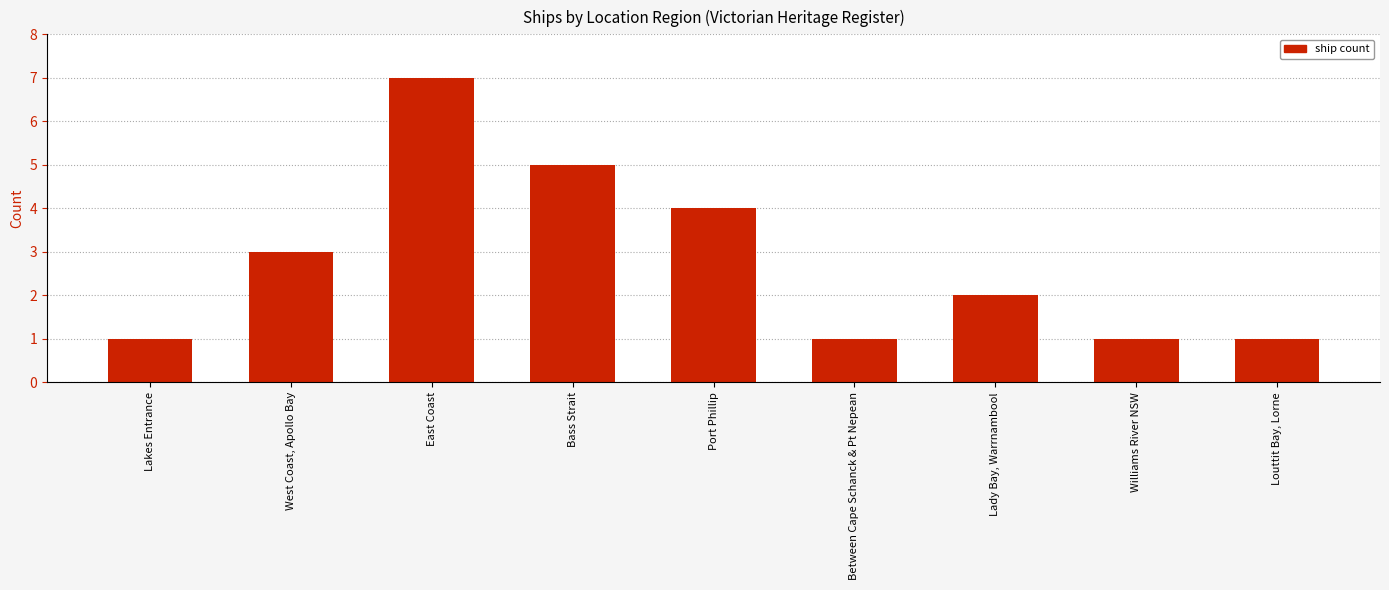

Reading left to right, extract all data points from this chart.

Lakes Entrance=1	West Coast, Apollo Bay=3	East Coast=7	Bass Strait=5	Port Phillip=4	Between Cape Schanck & Pt Nepean=1	Lady Bay, Warrnambool=2	Williams River NSW=1	Louttit Bay, Lorne=1